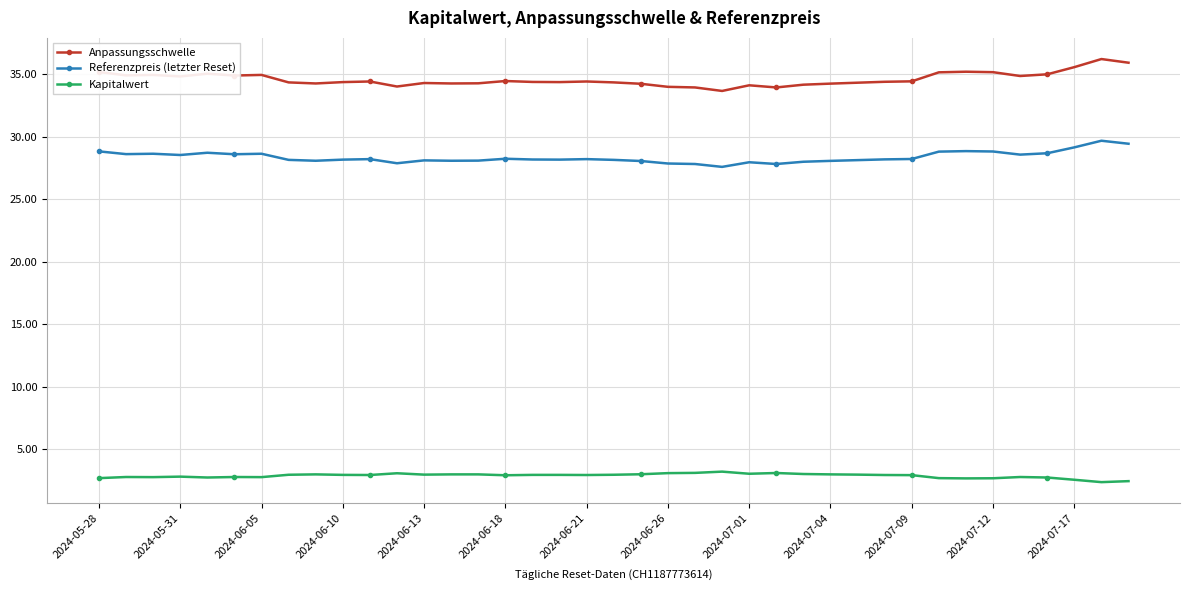

True or false: Kapitalwert and Anpassungsschwelle intersect in this chart.

False